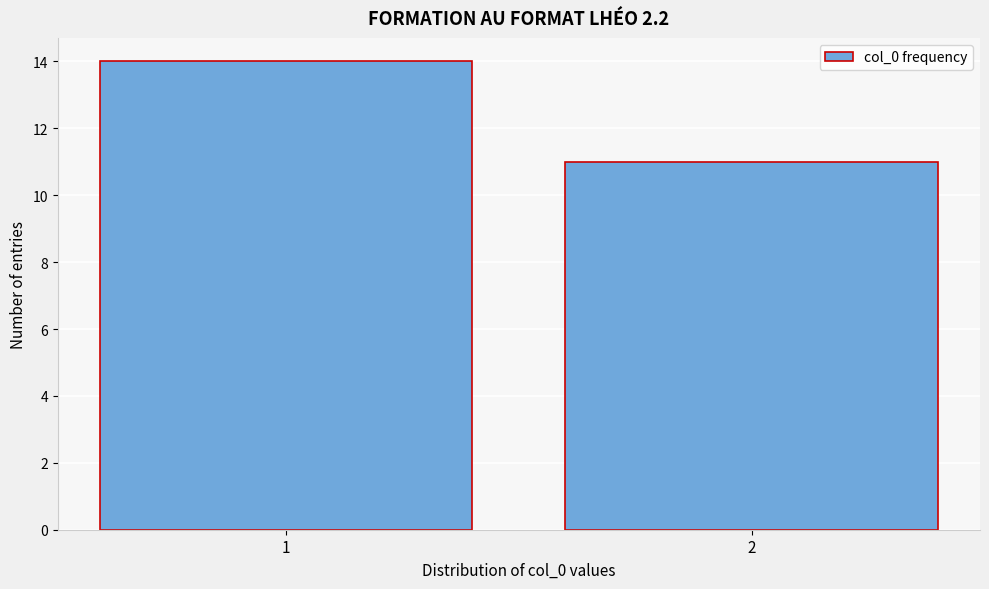

Reading left to right, what are all the values shown in this chart?

14	11